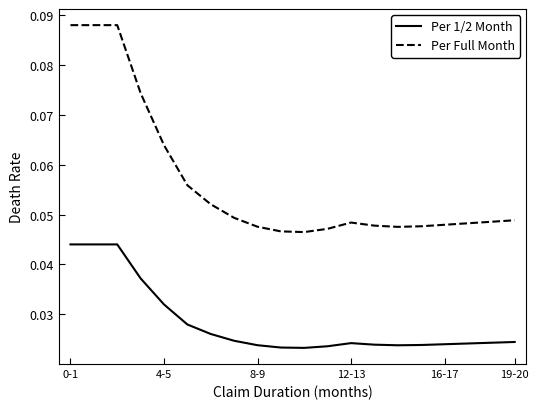

Does the chart have visible grid lines?

No